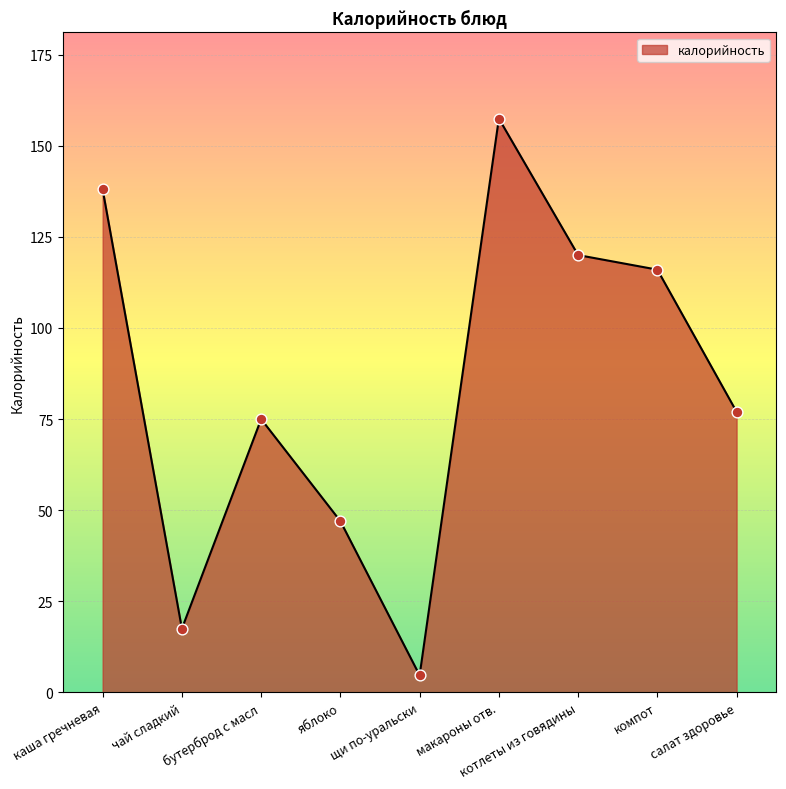

Which has a higher value, щи по-уральски or салат здоровье?

салат здоровье